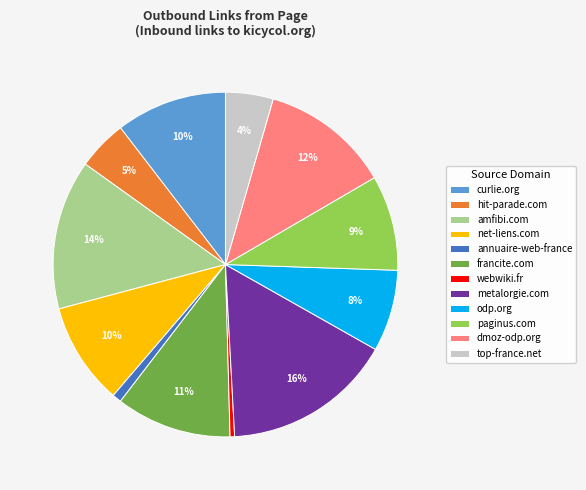

True or false: curlie.org accounts for 1% of the total.

False